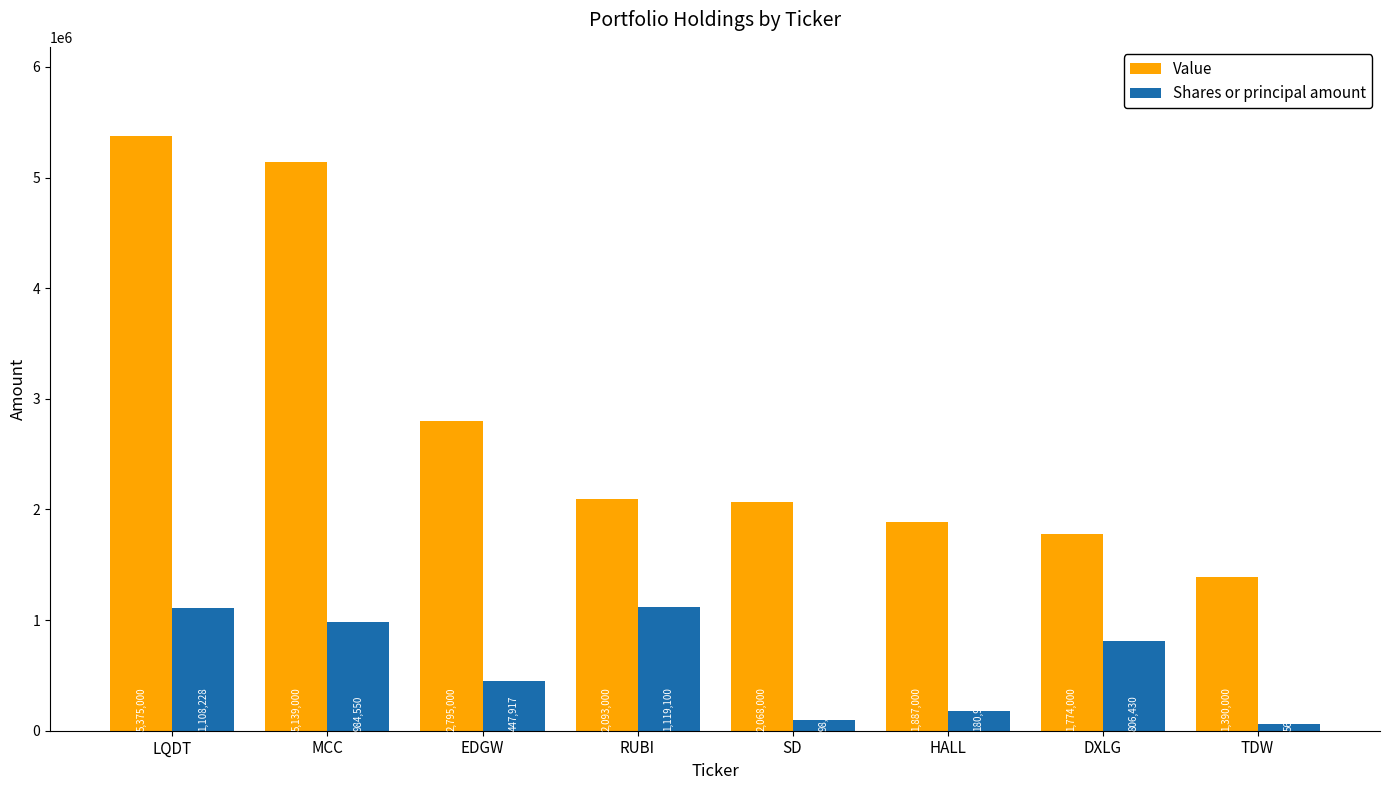

List the labels in order of Value value, largest first.

LQDT, MCC, EDGW, RUBI, SD, HALL, DXLG, TDW